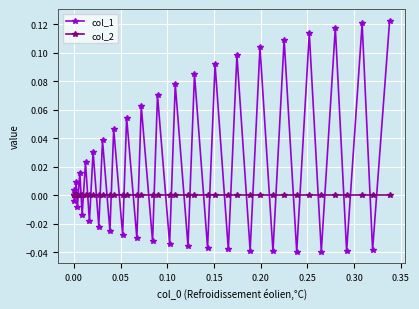

List the series in order of their overall mean, highest first.

col_1, col_2